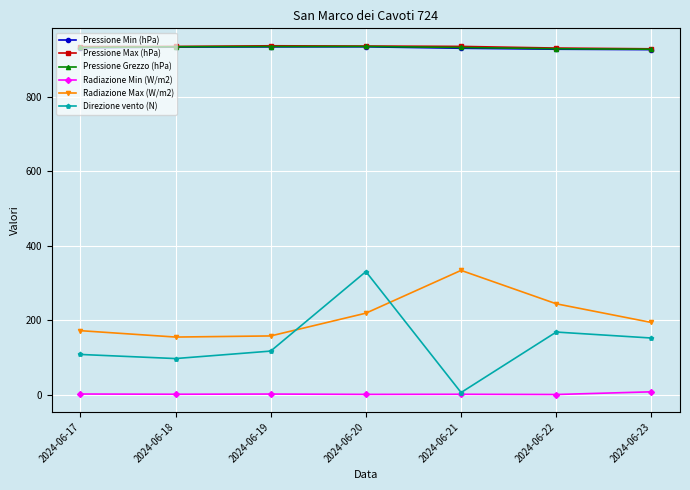

What is the average value of the Radiazione Max (W/m2) series?

211.4